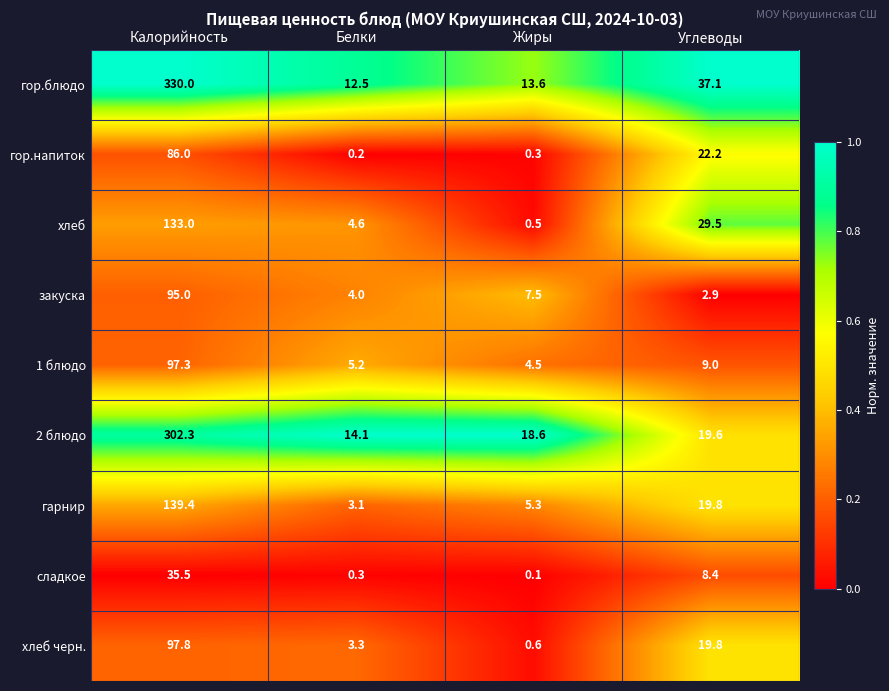

Which series has the largest range (max minus min)?

гор.блюдо